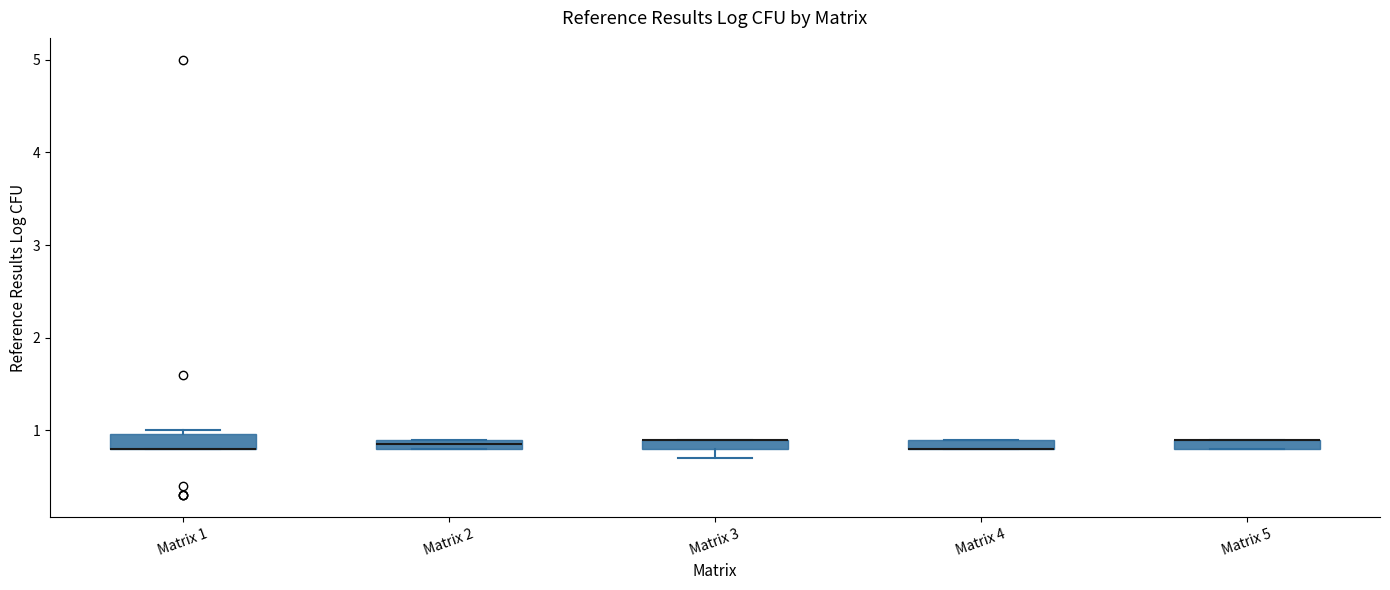

Where is the upper edge of the box for Matrix 1 on the y-axis? The values are not printed on the chart, so give them approximately, as read against the axis.

1.0